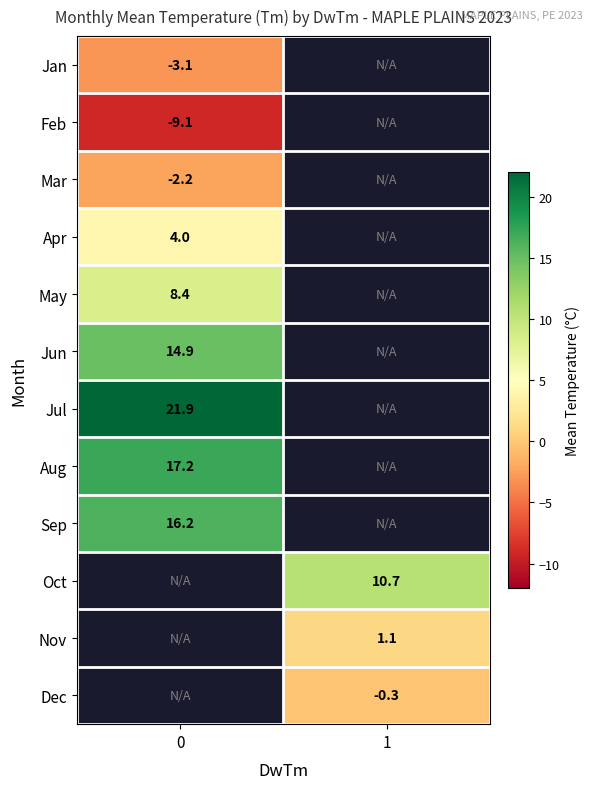

What is the smallest value displayed?

-9.1